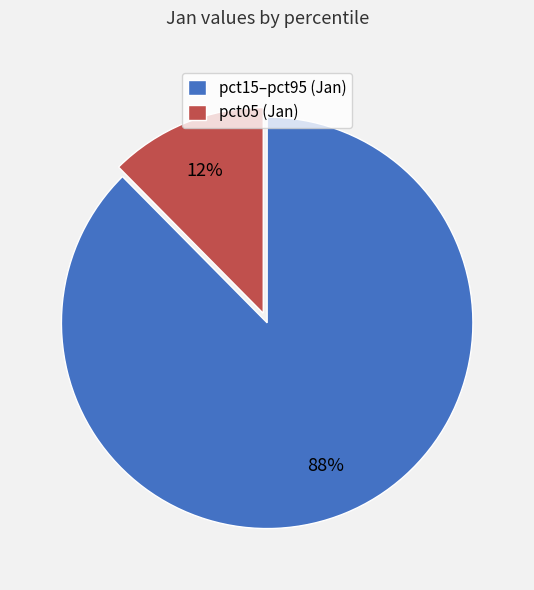

Is it true that pct15–pct95 (Jan) is 82% of the pie?

False